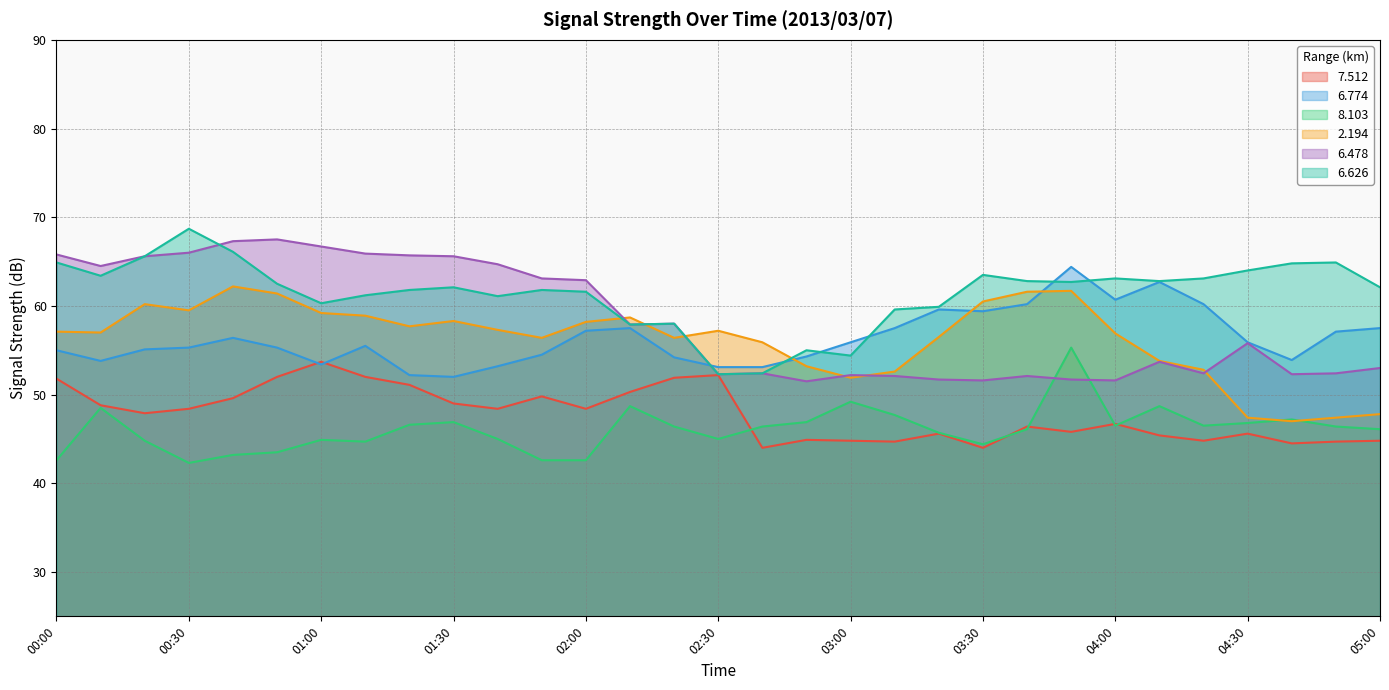

At which label does   7.512 first exceed 47?

00:00